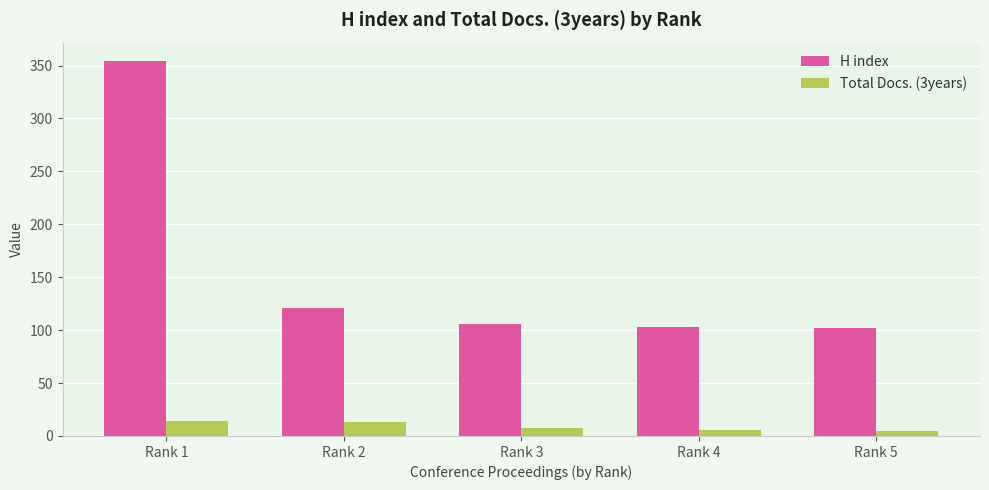

What is the value of the H index bar at the 2nd from the left?

121